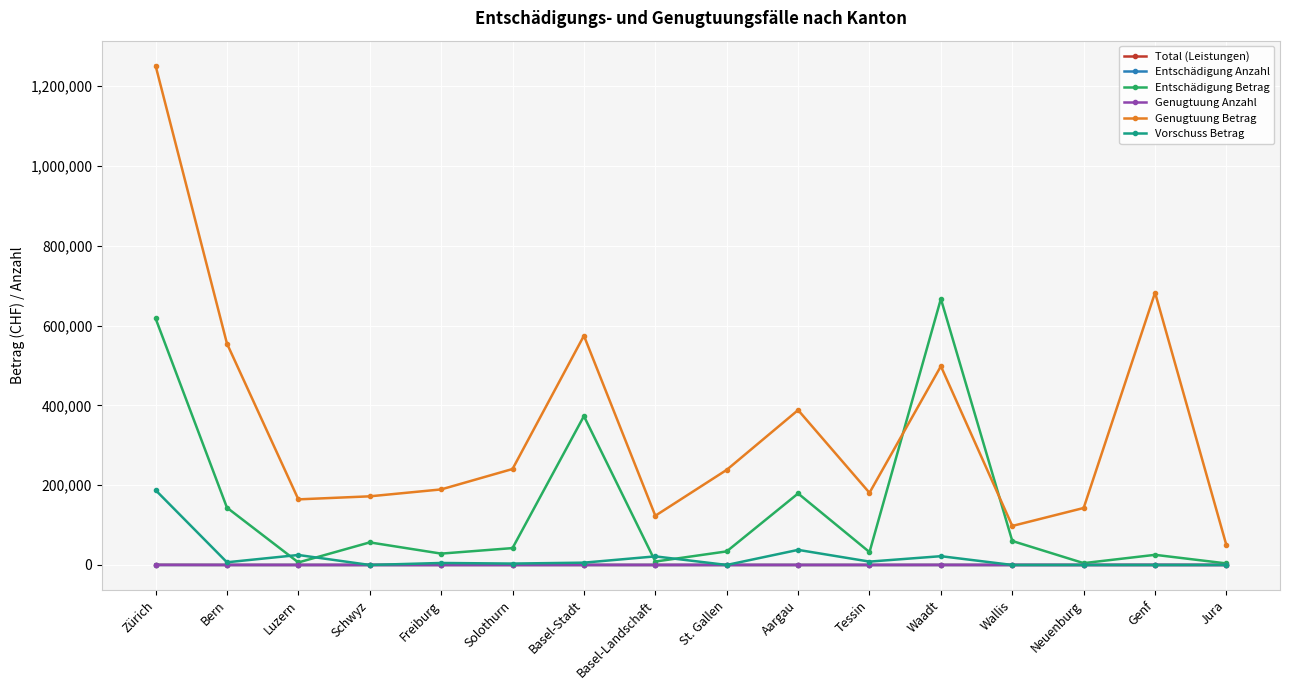

What is the label of the 10th point from the left?

Aargau